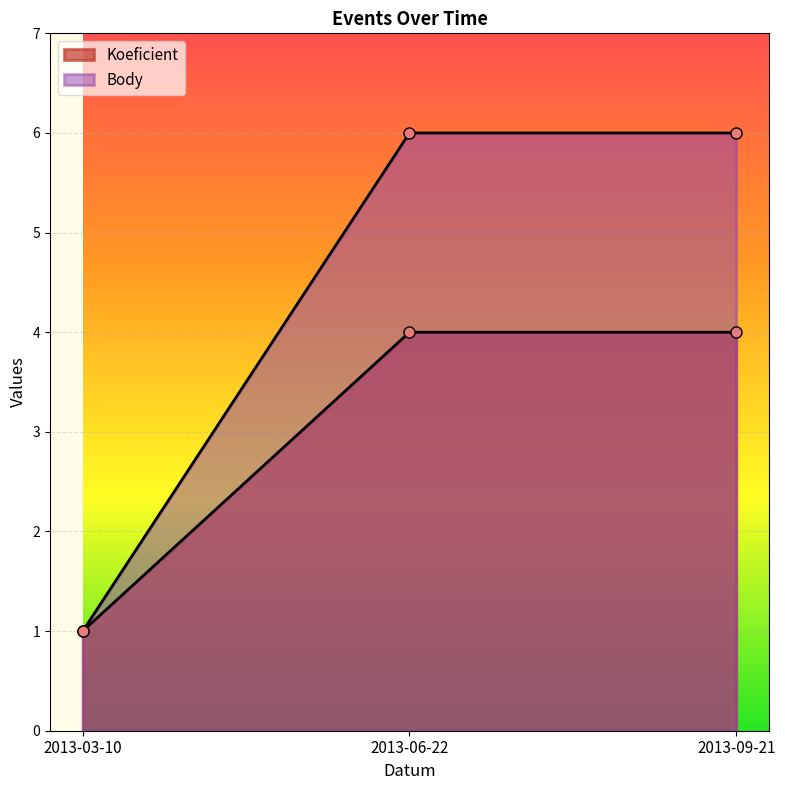

Reading right to left, extract all data points from this chart.

Koeficient: 4	4	1
Body: 6	6	1